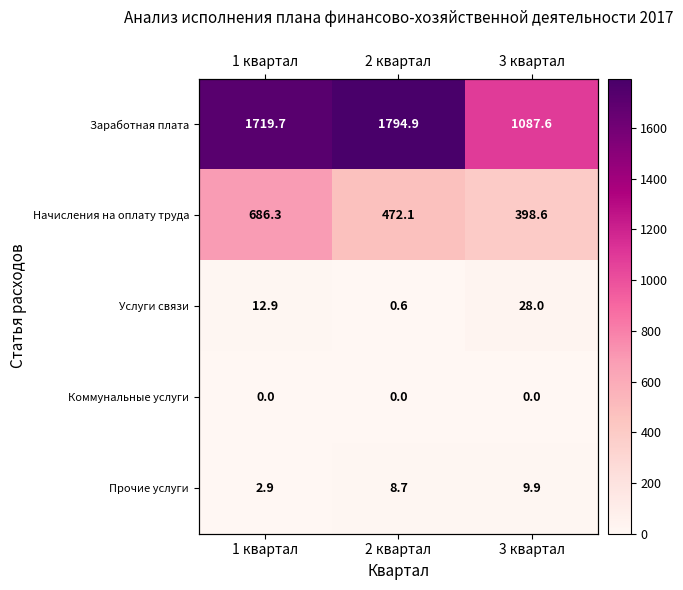

Which label corresponds to the largest value in the chart?

2 квартал